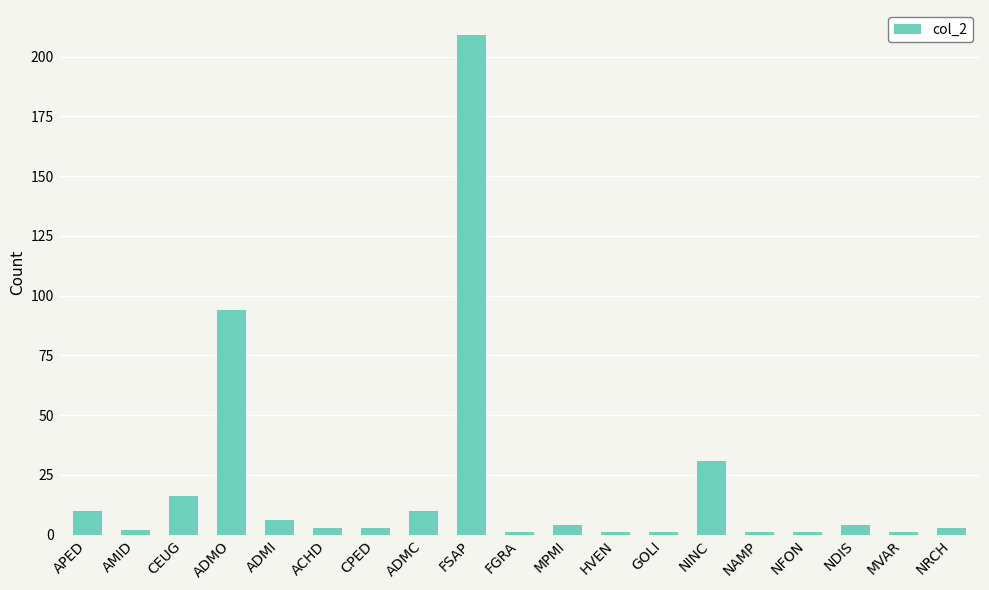

Which label corresponds to the largest value in the chart?

FSAP